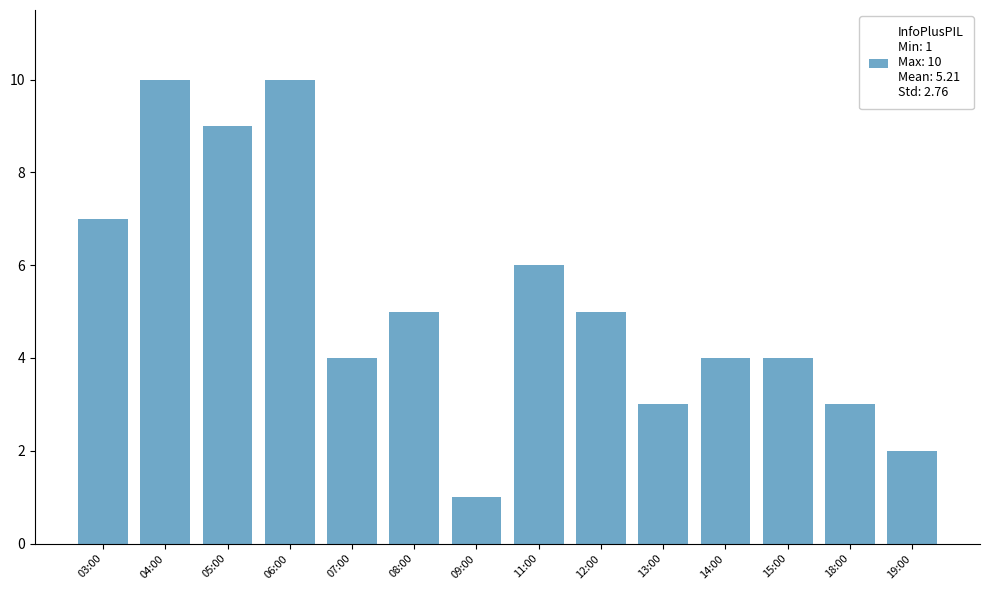

True or false: the data shows 5 at 08:00.

True